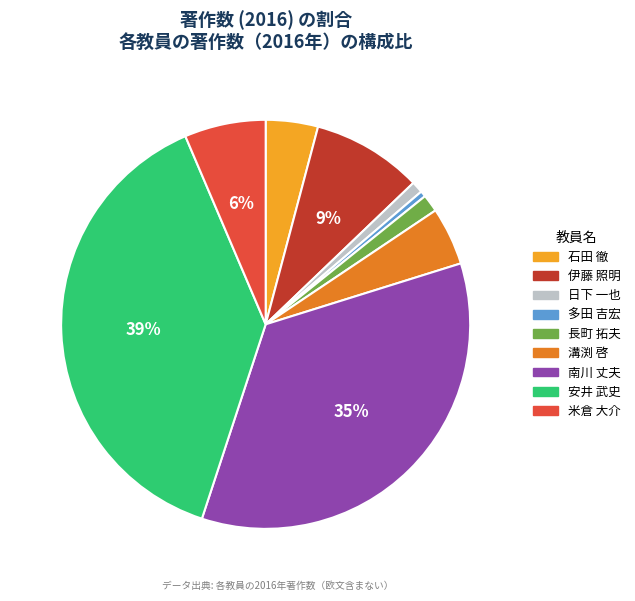

How many slices are in this pie chart?

9